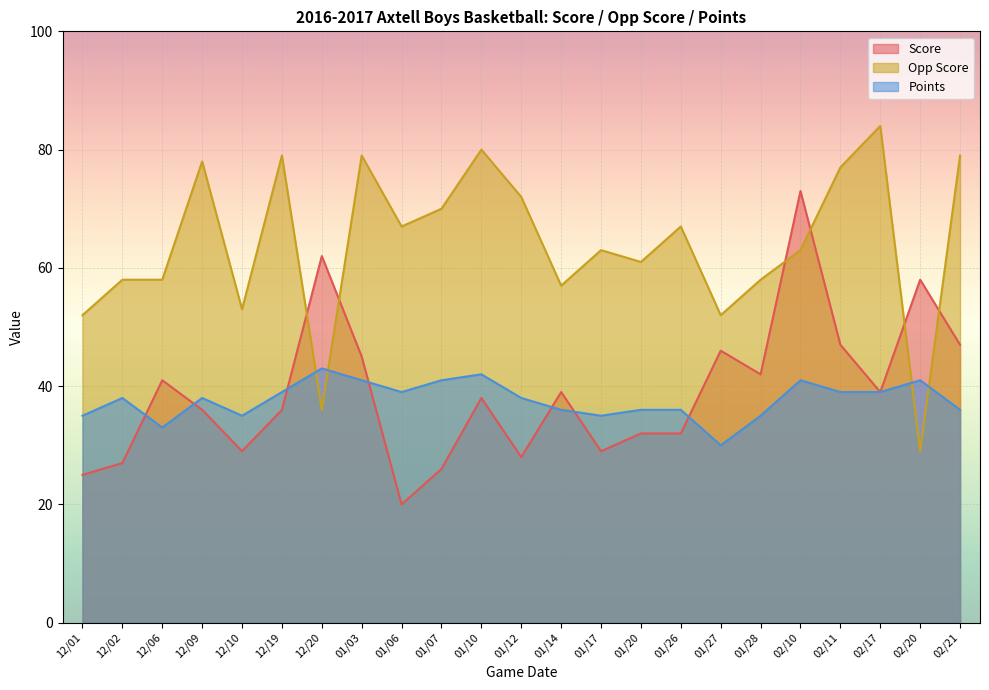

What is the sum of the Score values at 01/26 and 12/02?

59